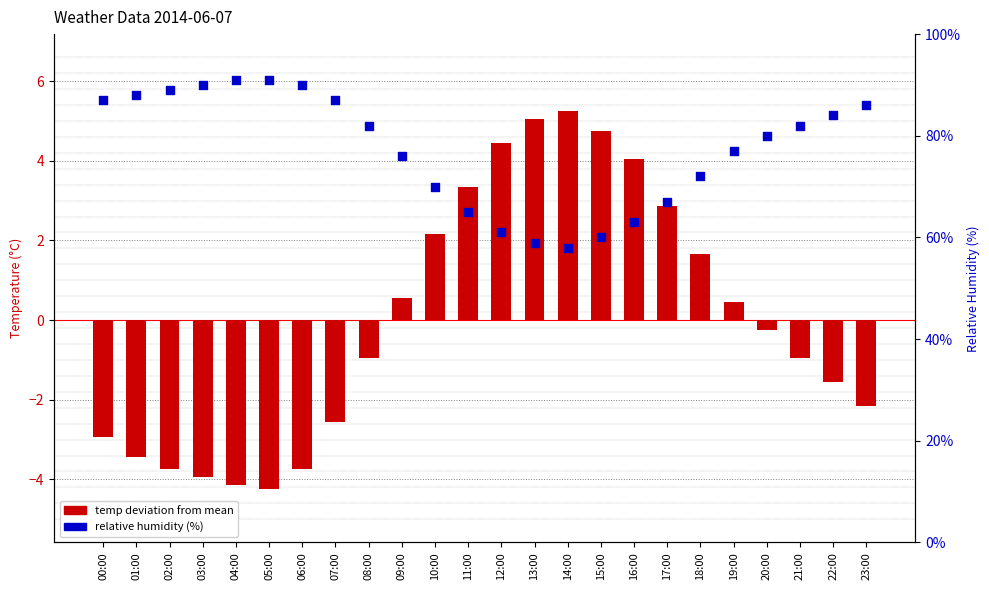

At how many categories does at least one series exceed 43?

24